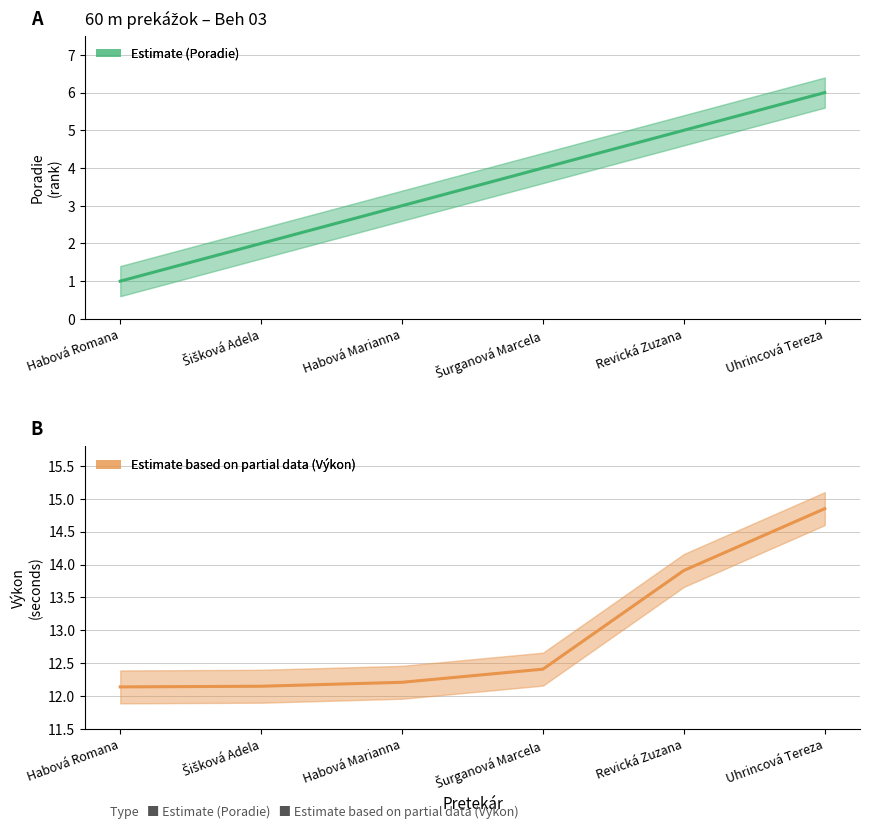

True or false: Poradie and Výkon cross at least once.

False